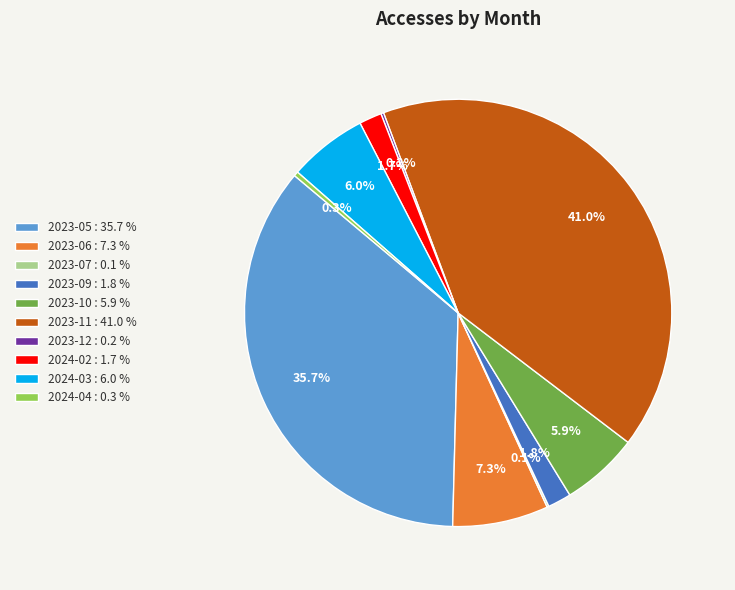

Combined, what portion of the pie is 2023-09 : 1.8 % and 2024-02 : 1.7 %?

3.5%